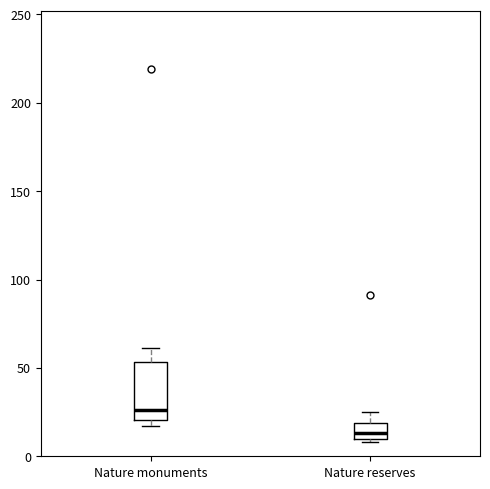

Where does the upper whisker of the box for Nature reserves end on the y-axis? The values are not printed on the chart, so give them approximately, as read against the axis.

25